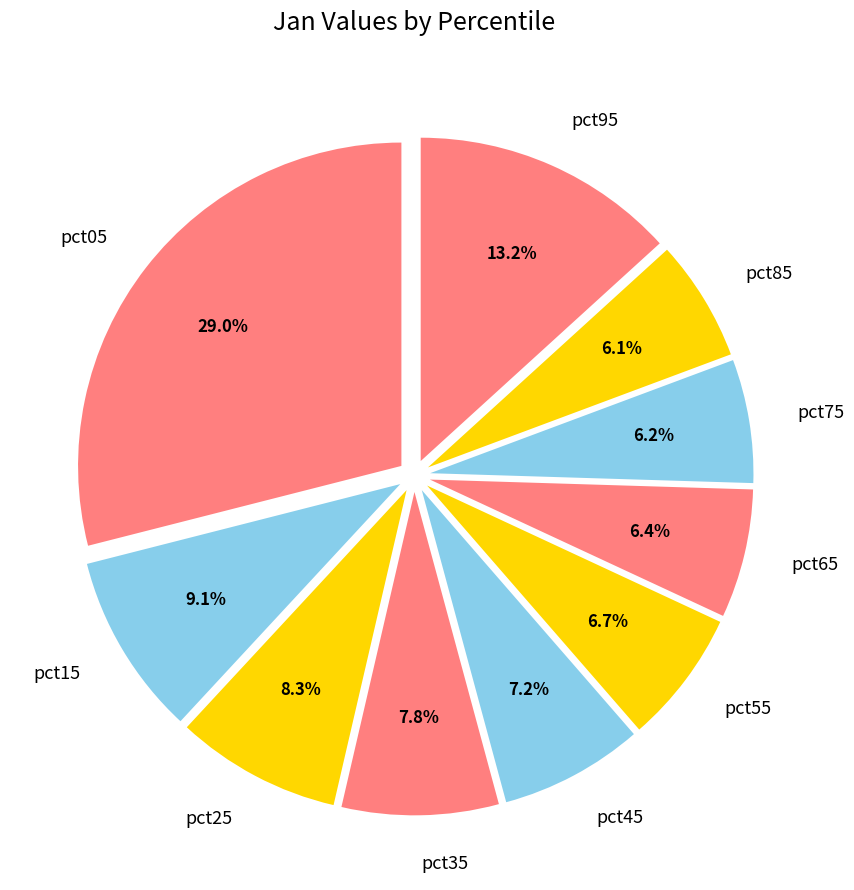

How many segments does this pie chart have?

10